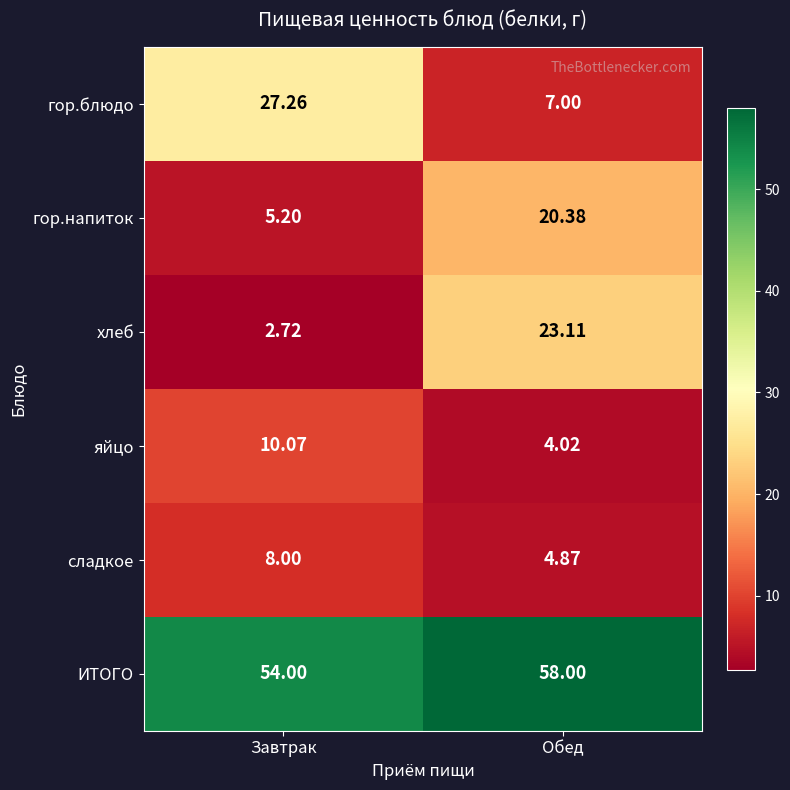

At which category does the chart reach its minimum across all series?

Завтрак